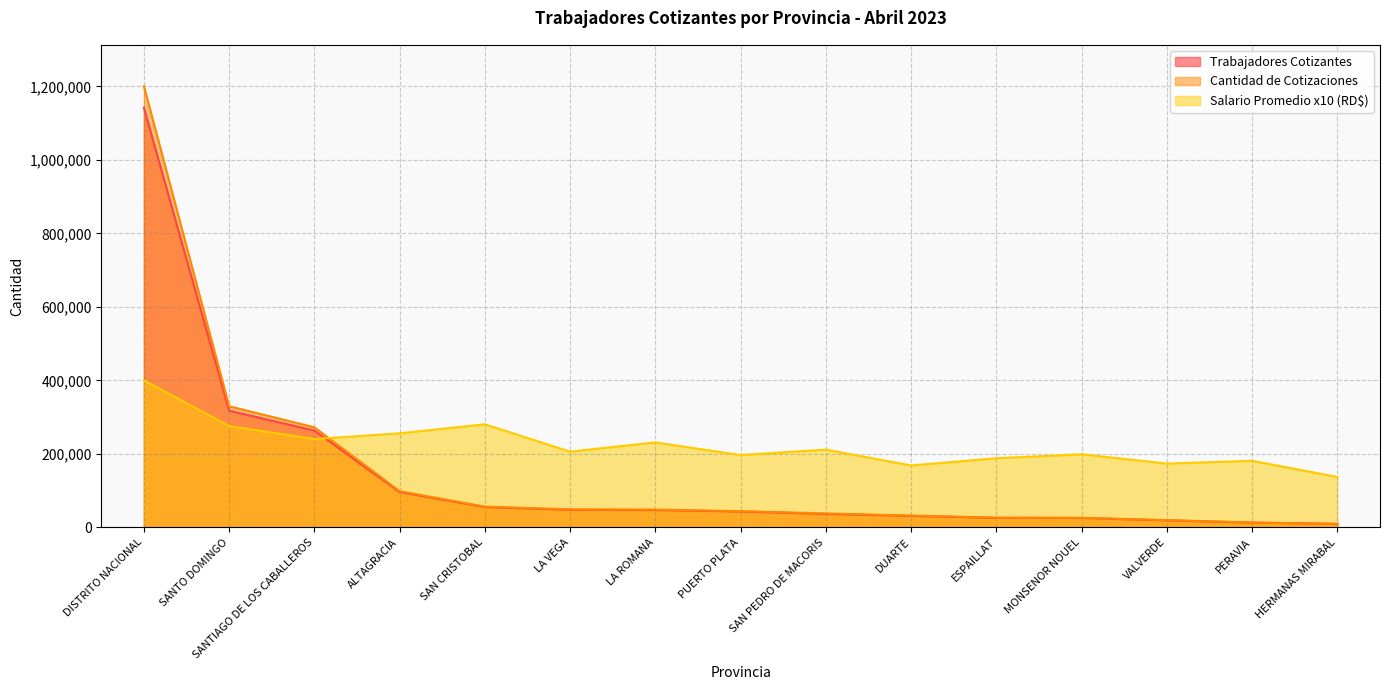

Where is the first local minimum for Salario Promedio (RD$)?

SANTIAGO DE LOS CABALLEROS